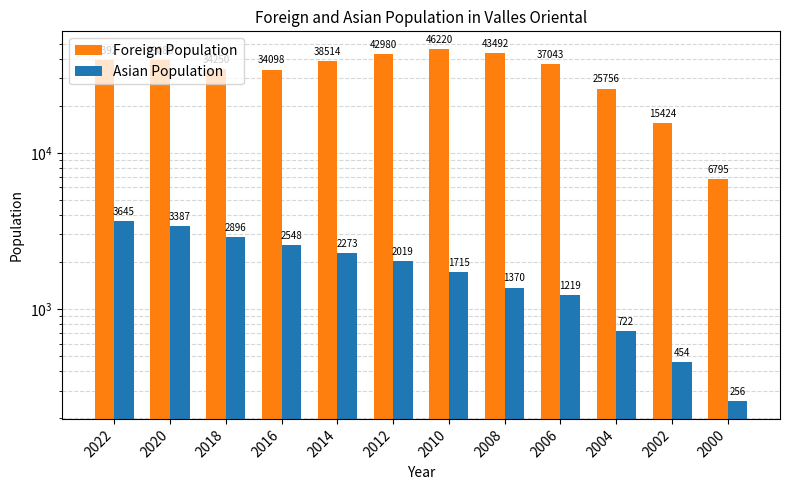

What is the sum of all Asian Population values?

22504